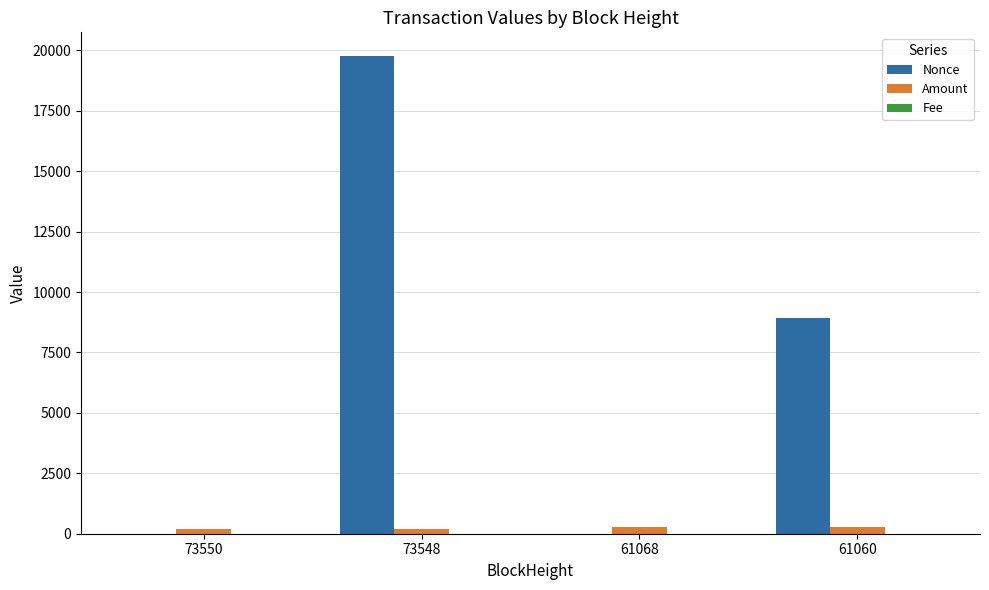

What is the maximum value shown in the chart?

19759.0